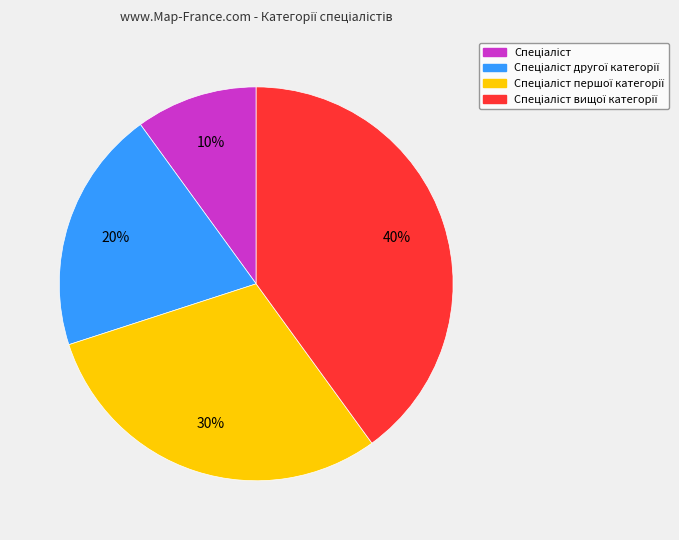

To the nearest percent, what is the difference between the largest and smallest slice percentages?

30%